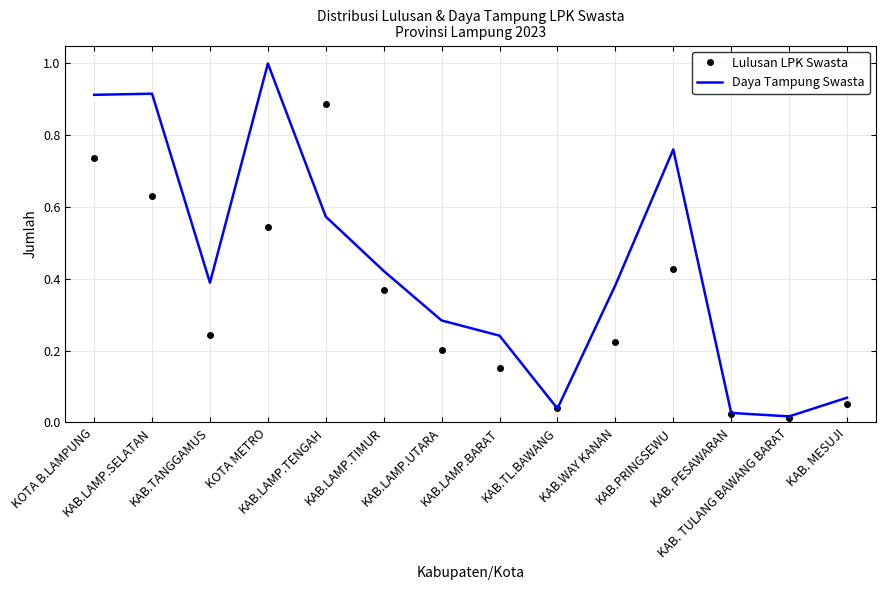

Rank the series by their average value, from highest to lowest.

Daya Tampung Swasta, Lulusan LPK Swasta